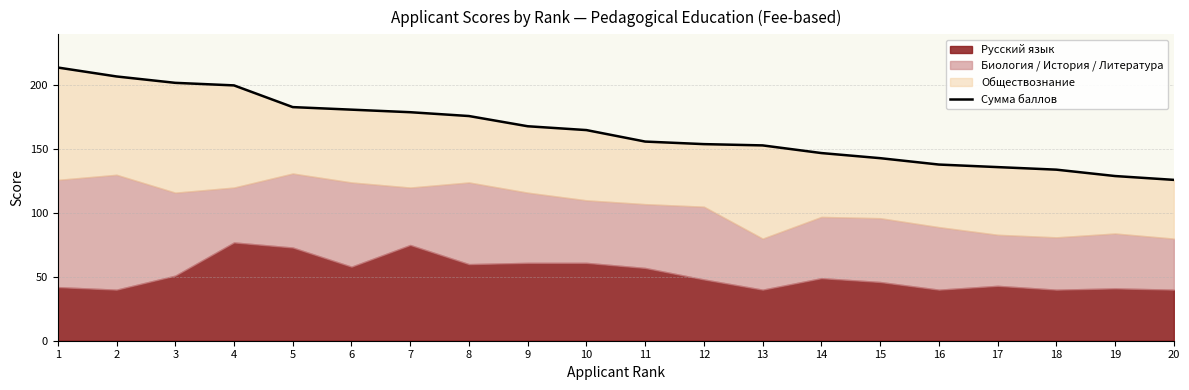

How many lines are shown in the chart?

1